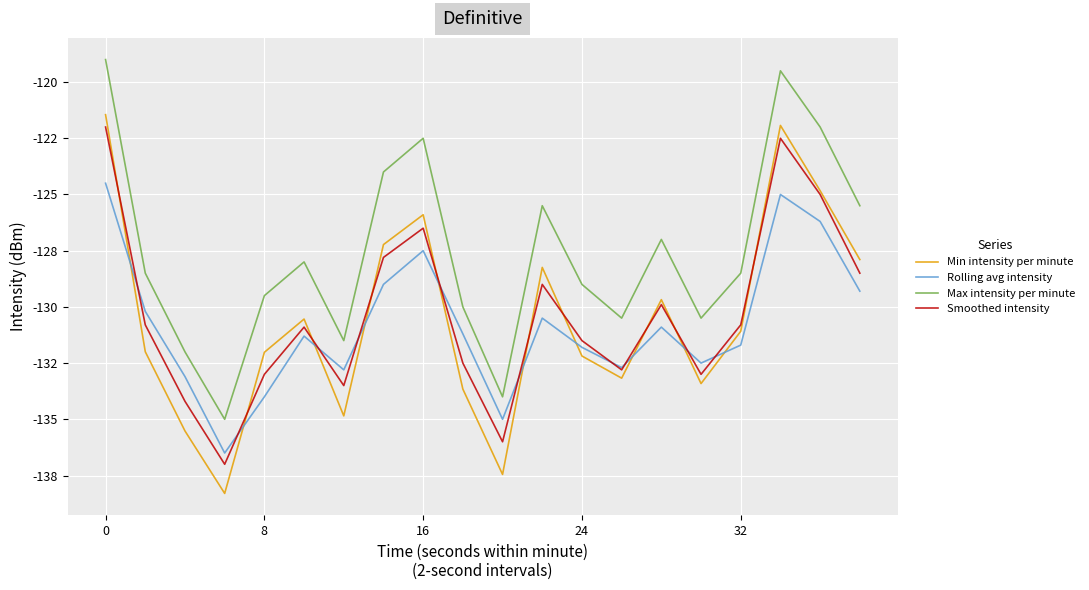

What is the value of the Min intensity per minute point at the 19th from the left?

-124.8